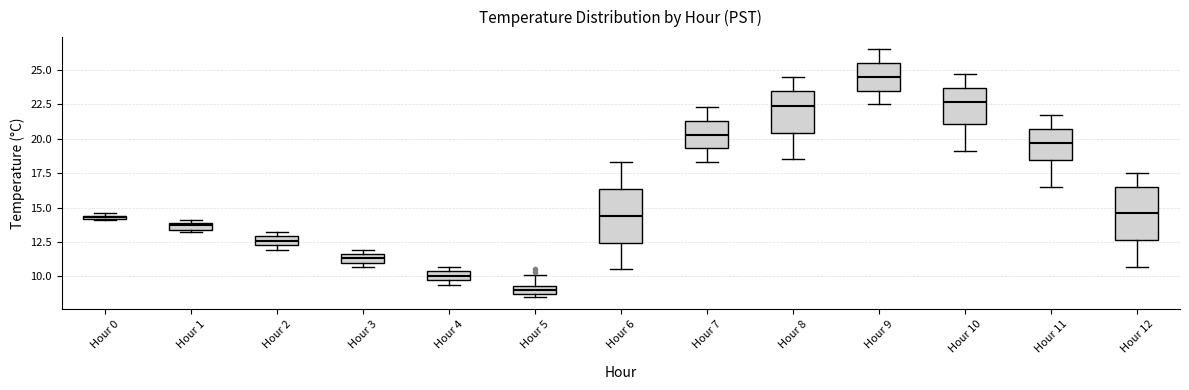

Which box's median line is the lowest?

Hour 5